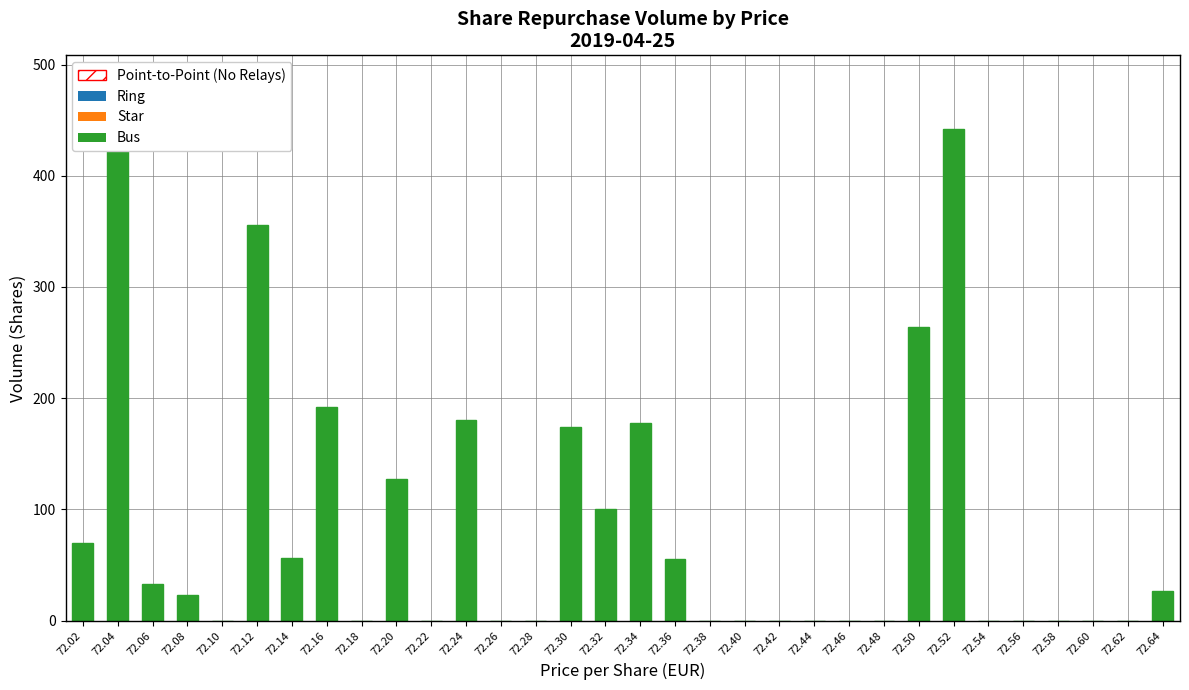

How many data points does each series have?

32